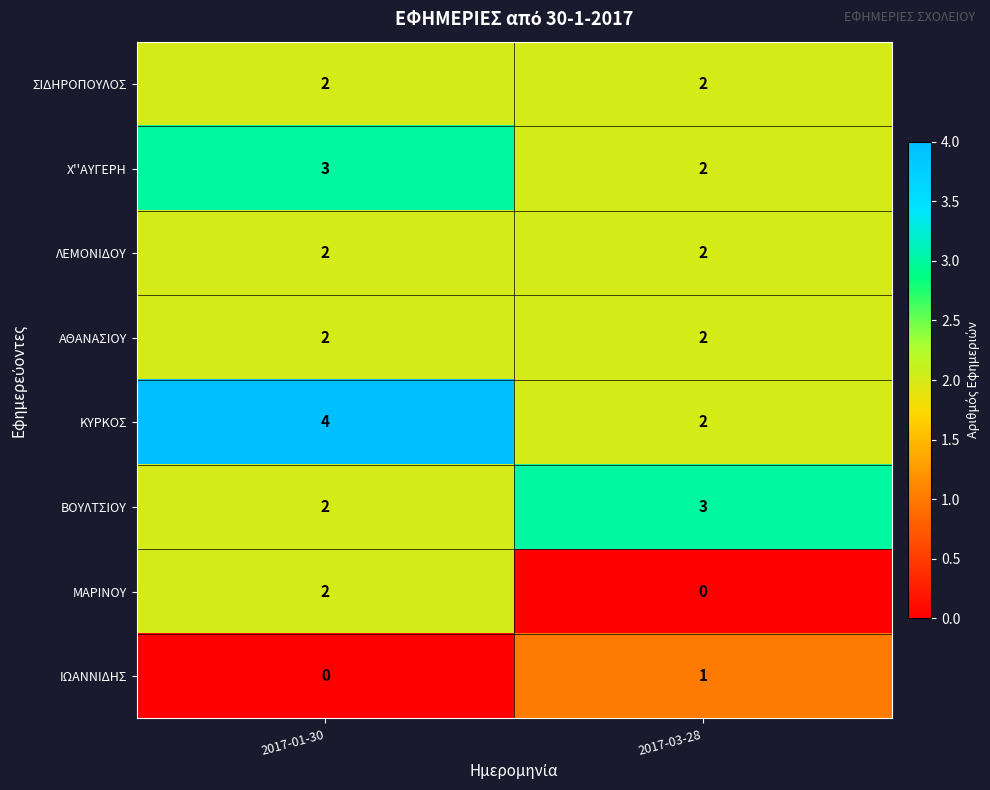

Is the value of ΜΑΡΙΝΟΥ at 2017-03-28 greater than the value of ΑΘΑΝΑΣΙΟΥ at 2017-03-28?

No